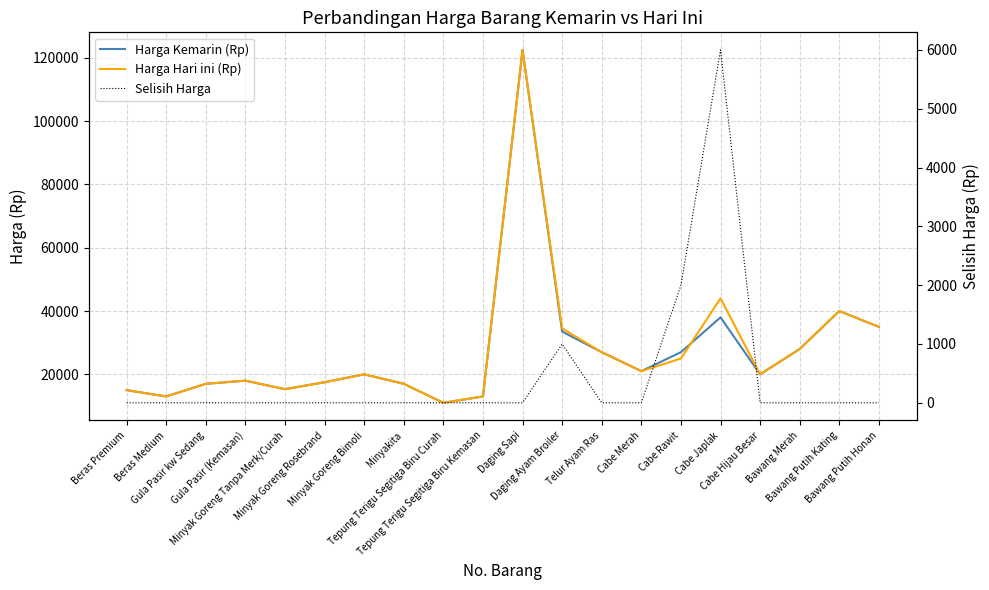

Which series has the largest range (max minus min)?

Harga Kemarin (Rp)